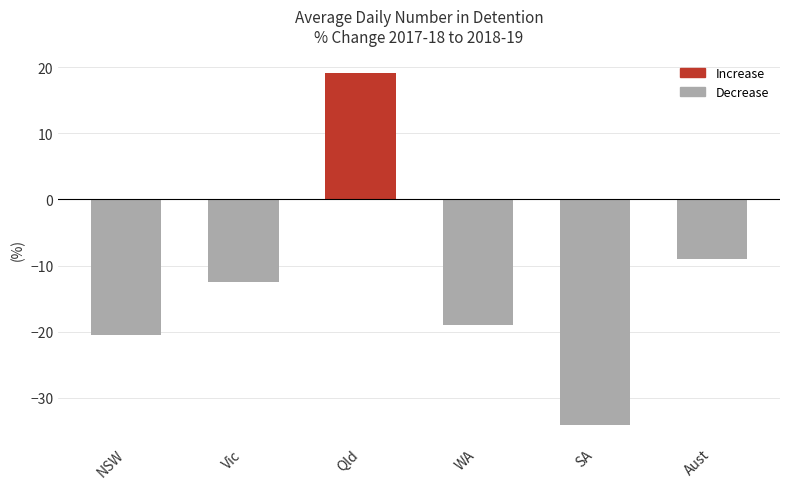

Reading right to left, extract all data points from this chart.

Aust=-9.1	SA=-34.1	WA=-19.0	Qld=19.1	Vic=-12.5	NSW=-20.6